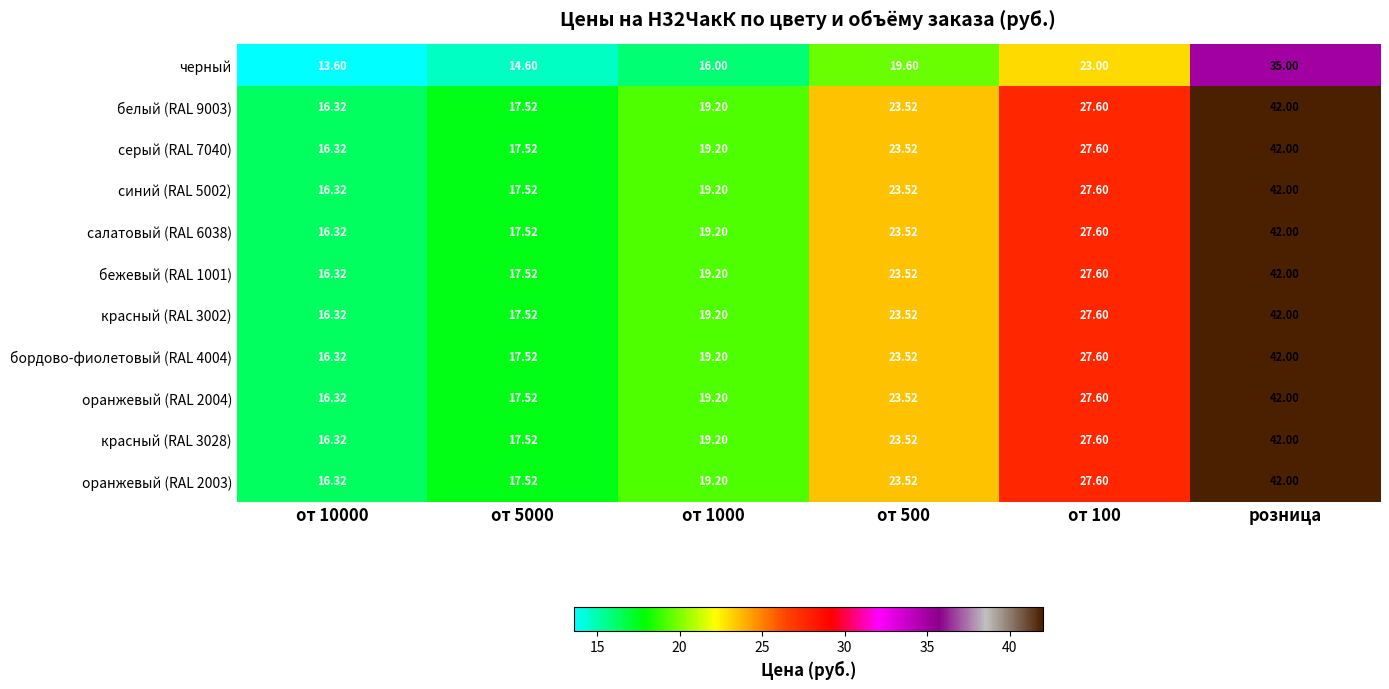

At which label does белый (RAL 9003) reach its peak?

розница